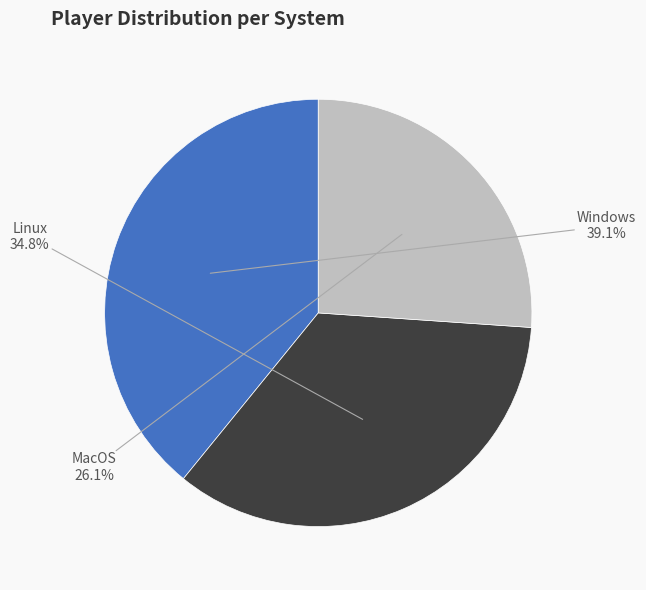

What percentage is NOT represented by Linux?

65.2%